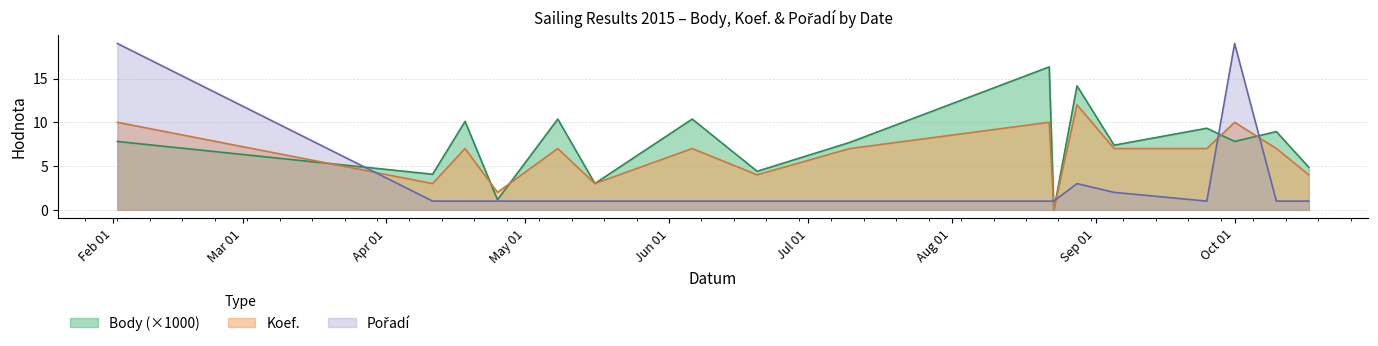

Which series has the largest total across all categories?

Body (×1000)